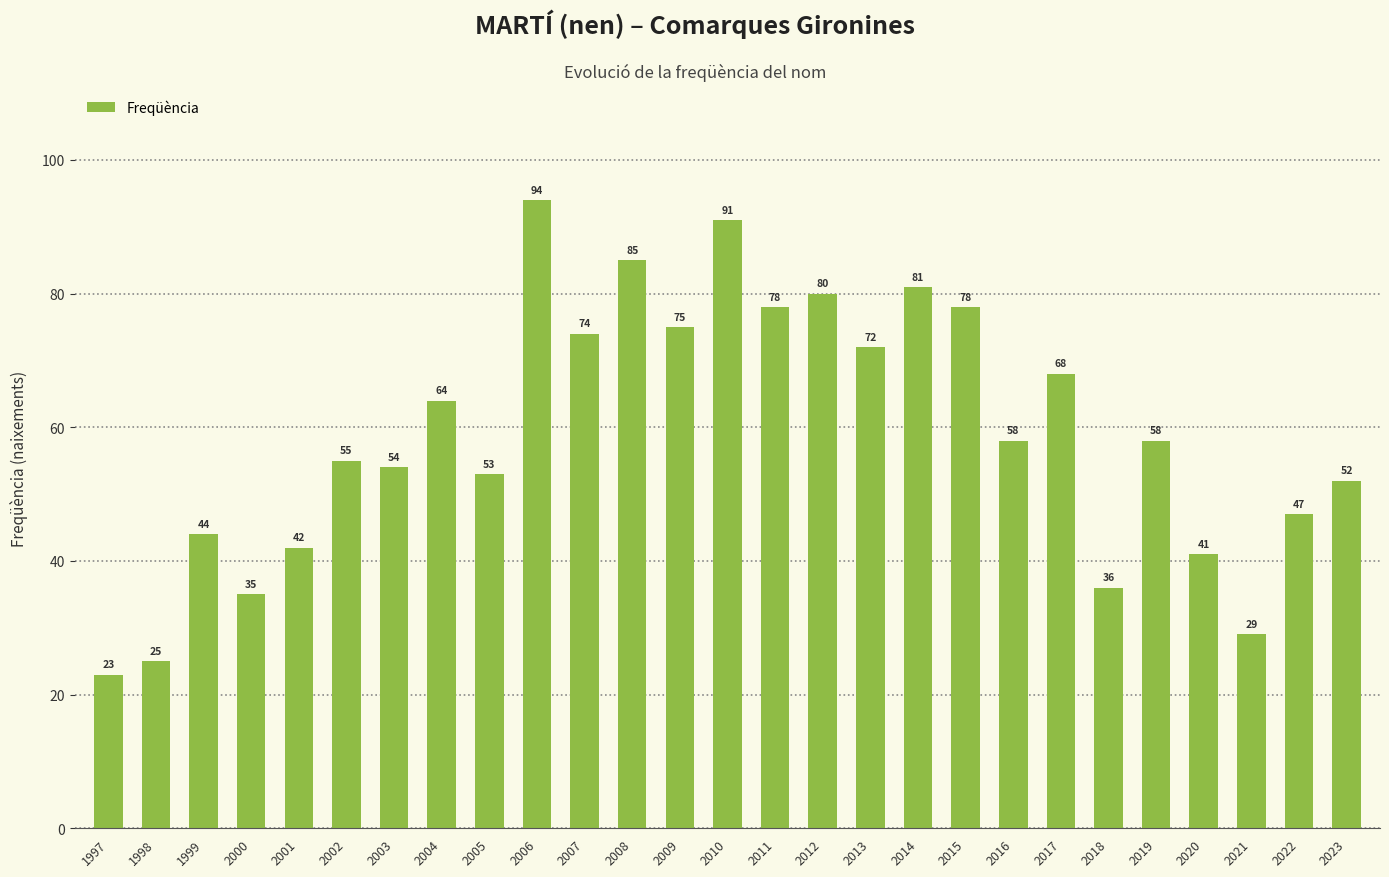

What is the value of the 11th bar from the left?

74